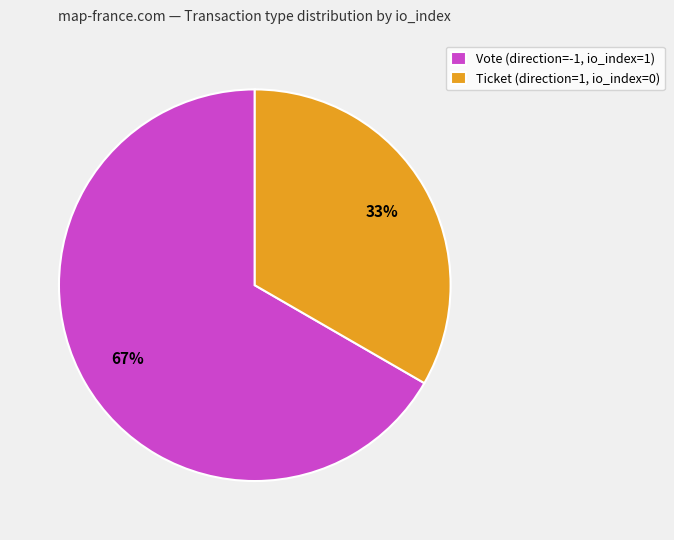

The Ticket (direction=1, io_index=0) slice represents 33% of the pie. True or false?

True